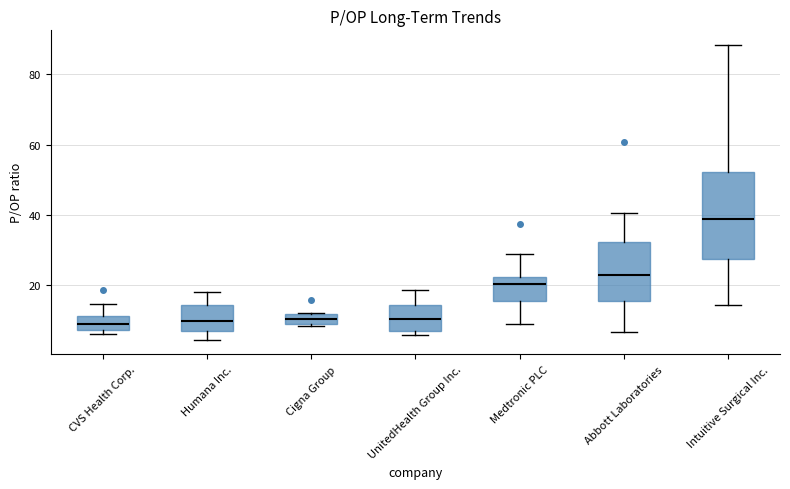

Comparing the boxes themselves (not the whiskers), which one is the tallest?

Intuitive Surgical Inc.